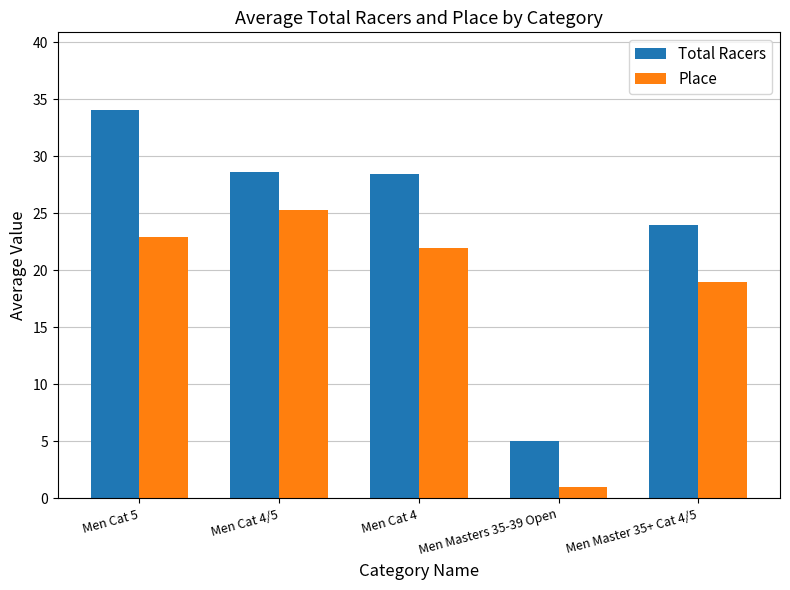

Does the chart contain any negative values?

No